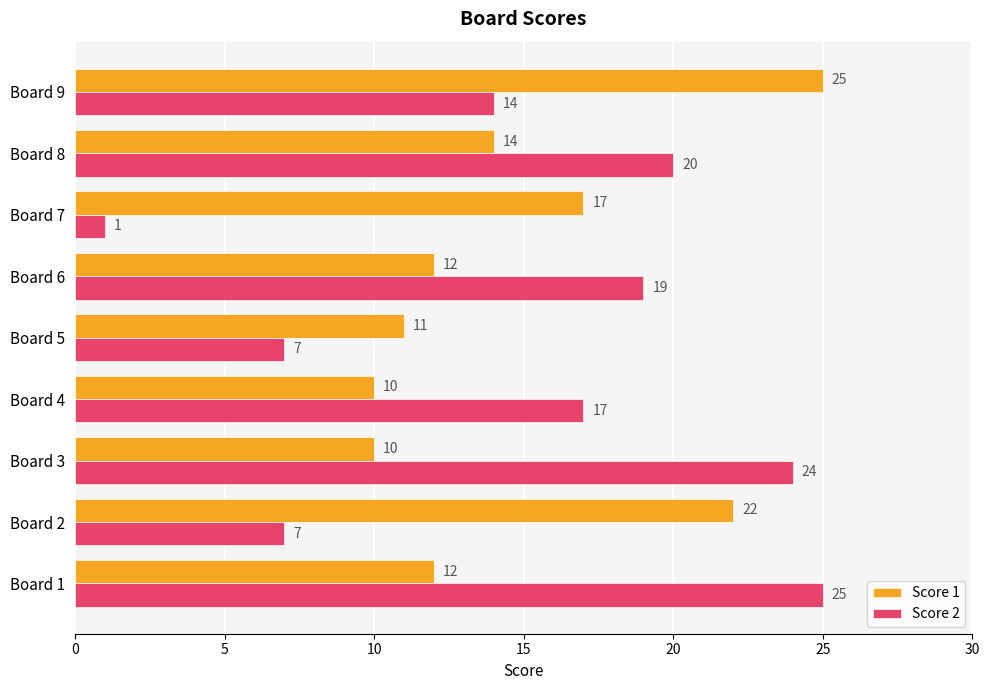

Which series changed the most between Board 6 and Board 8?

Score 1